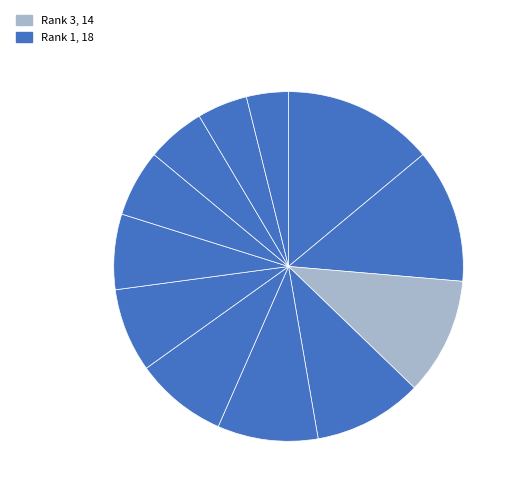

Rank the categories by value from lowest to highest.

12, 11, 10, 9, 8, 7, 6, 5, 4, 3, 2, 1